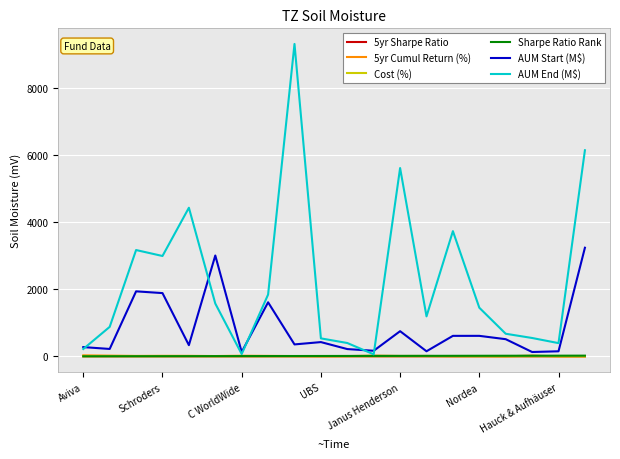

Which series has the largest total across all categories?

AUM End (M$)